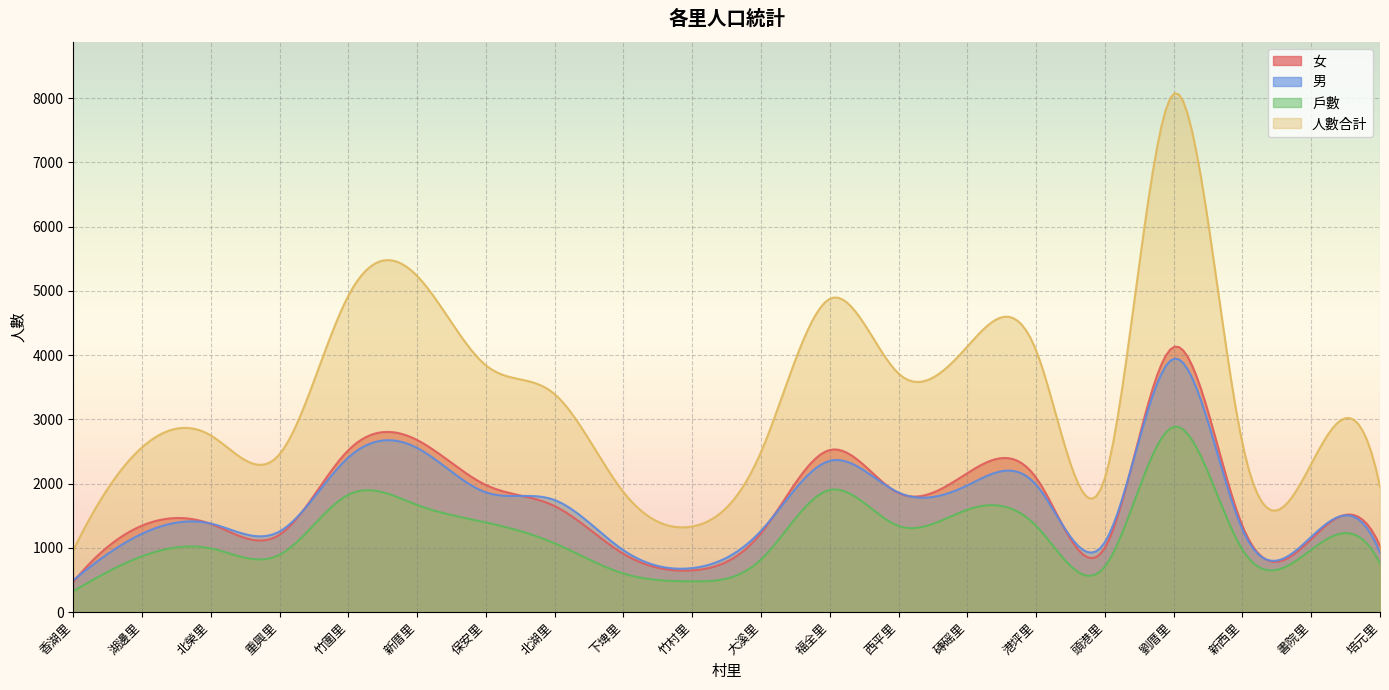

What is the total value across all series at 保安里?

9072